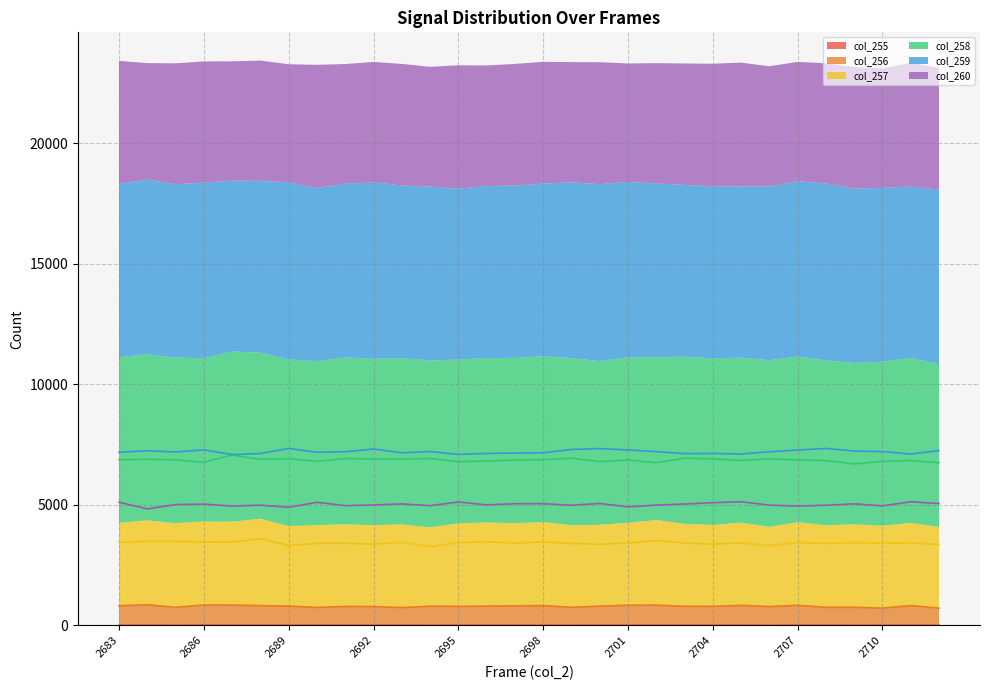

What are all the series names shown in the legend?

col_255, col_256, col_257, col_258, col_259, col_260